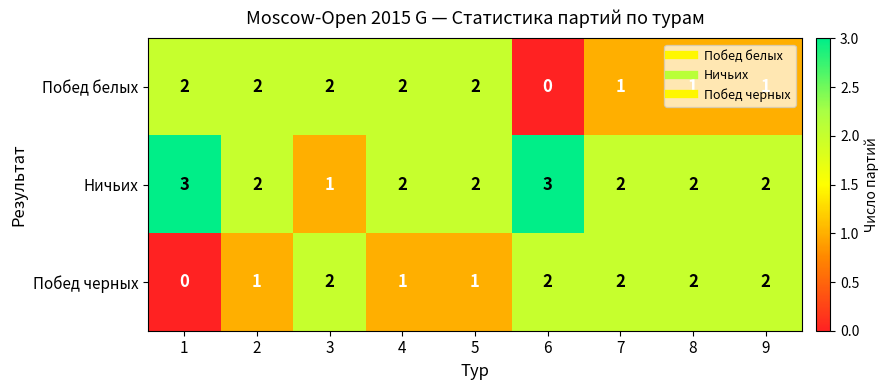

The Побед белых series shows 1 at 6. True or false?

False